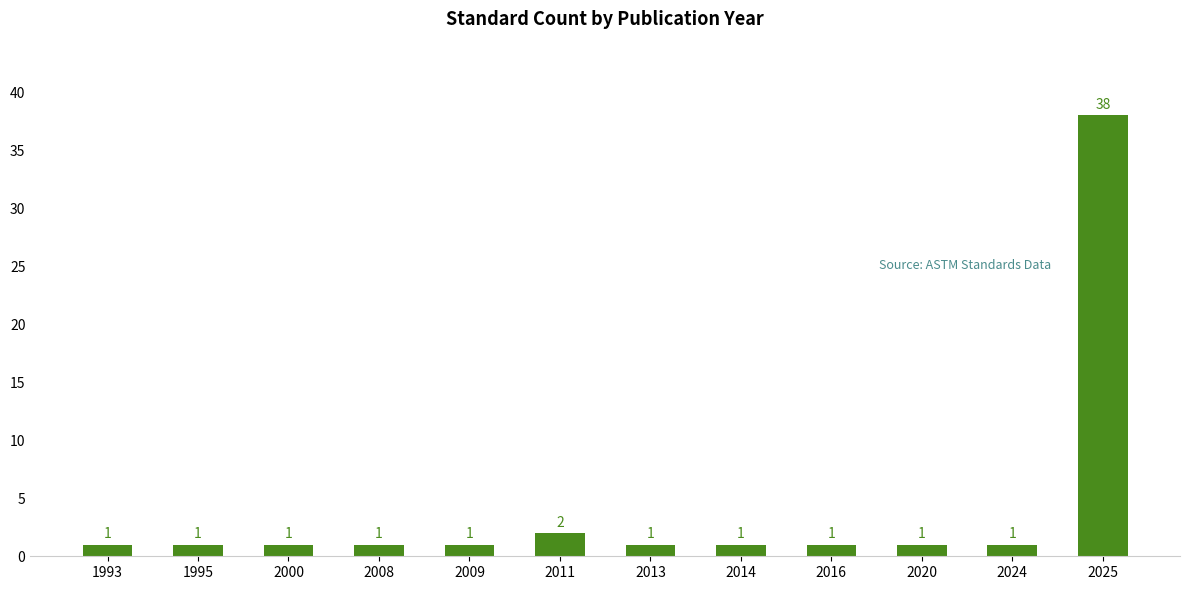

Which label corresponds to the largest value in the chart?

2025